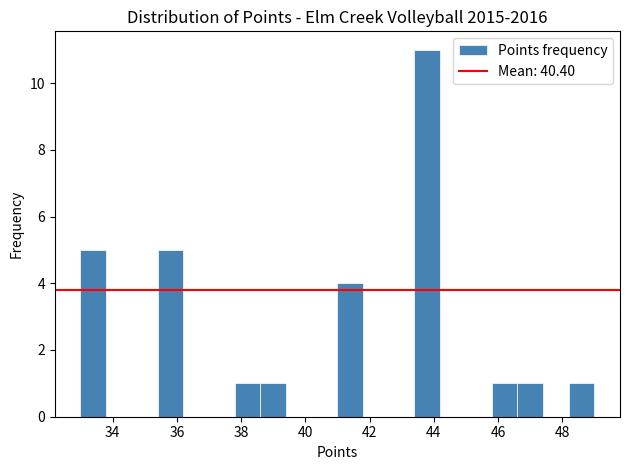

Over which range of the x-axis is the bar tallest?

43.4 to 44.2